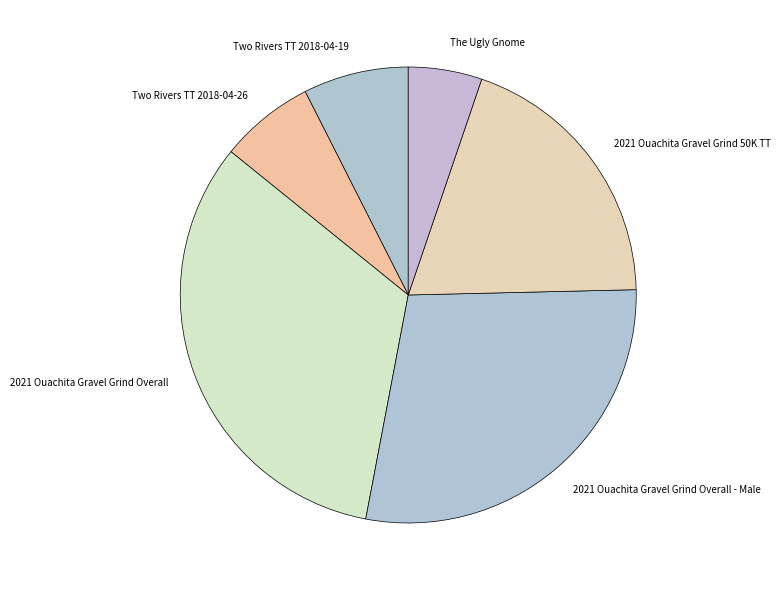

Is it true that 2021 Ouachita Gravel Grind Overall - Male is 39% of the pie?

False